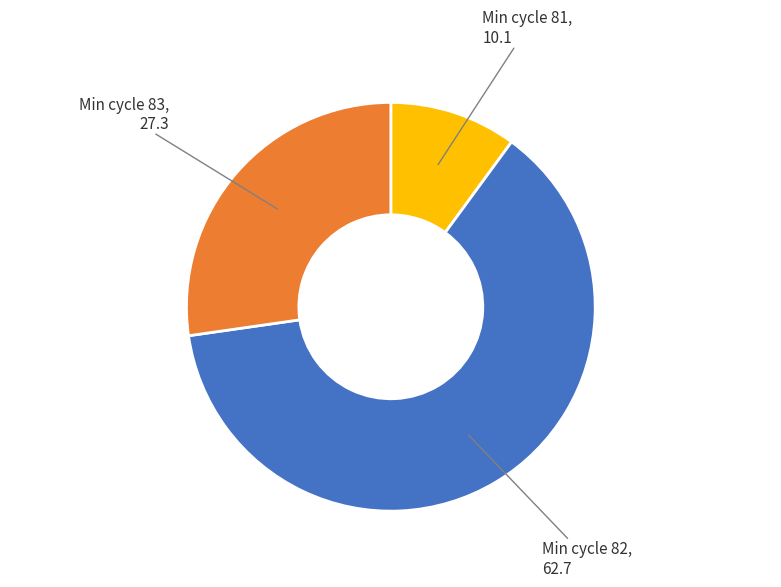

Is the sum of Min cycle 83 and Min cycle 82 greater than half?

Yes